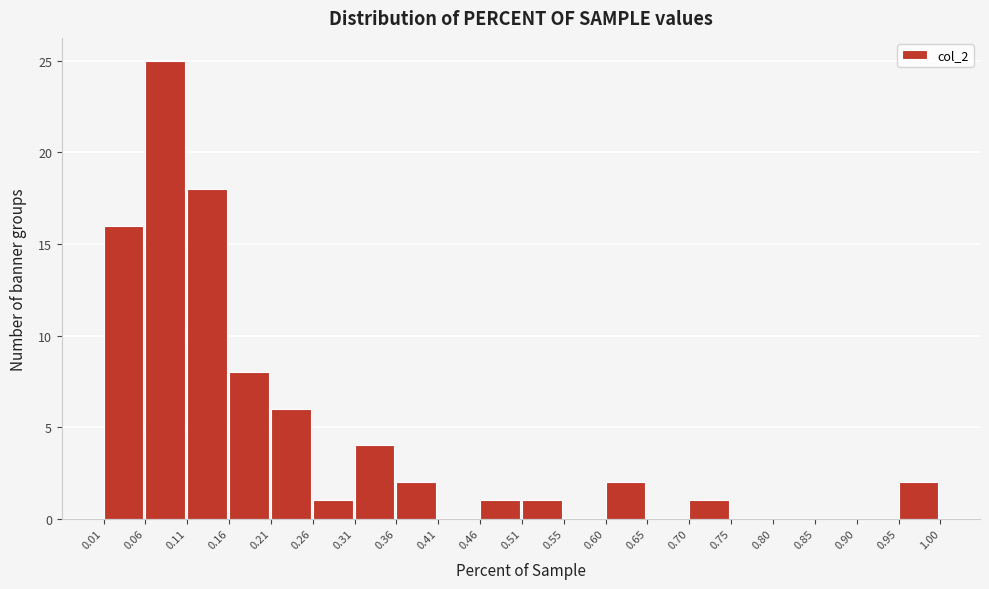

Over which range of the x-axis is the bar tallest?

0.06 to 0.11